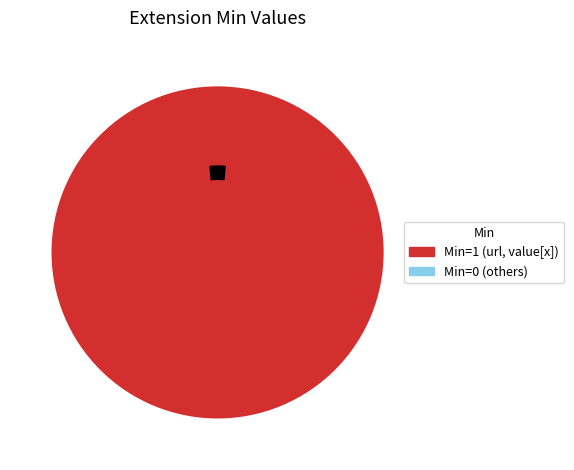

What is the largest slice in the pie chart?

Extension.url